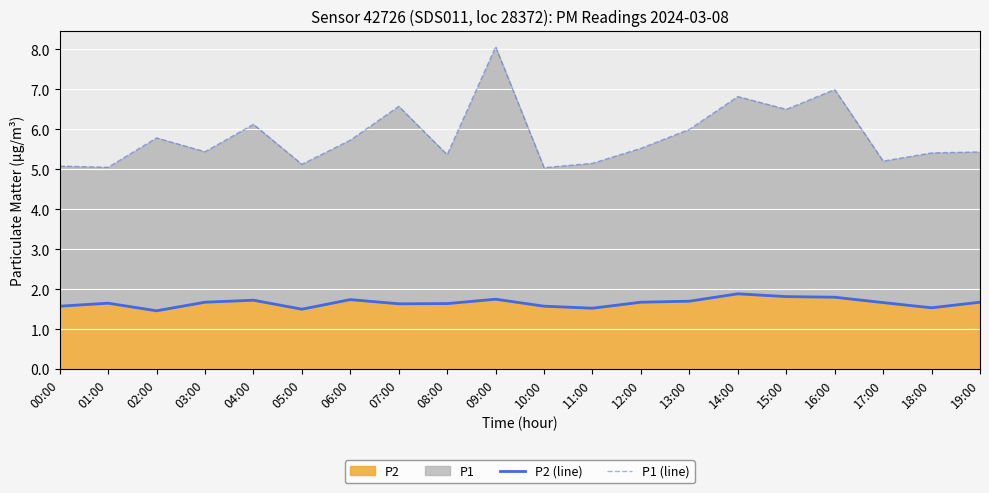

True or false: P1 (line) and P2 (line) intersect in this chart.

False